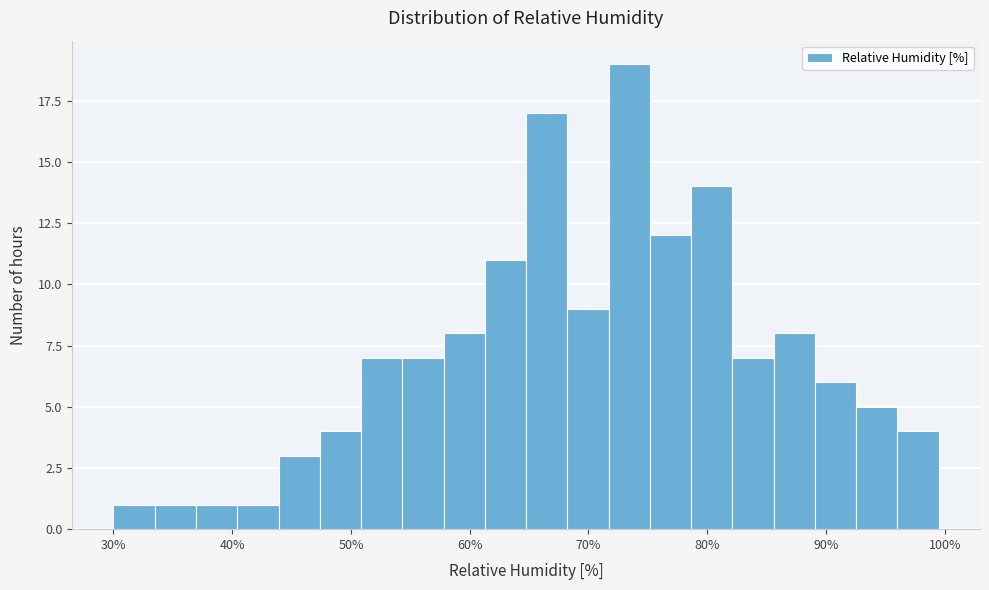

Around what value on the x-axis is the tallest bar? Give the approximate position of its centre, as read against the axis.

73